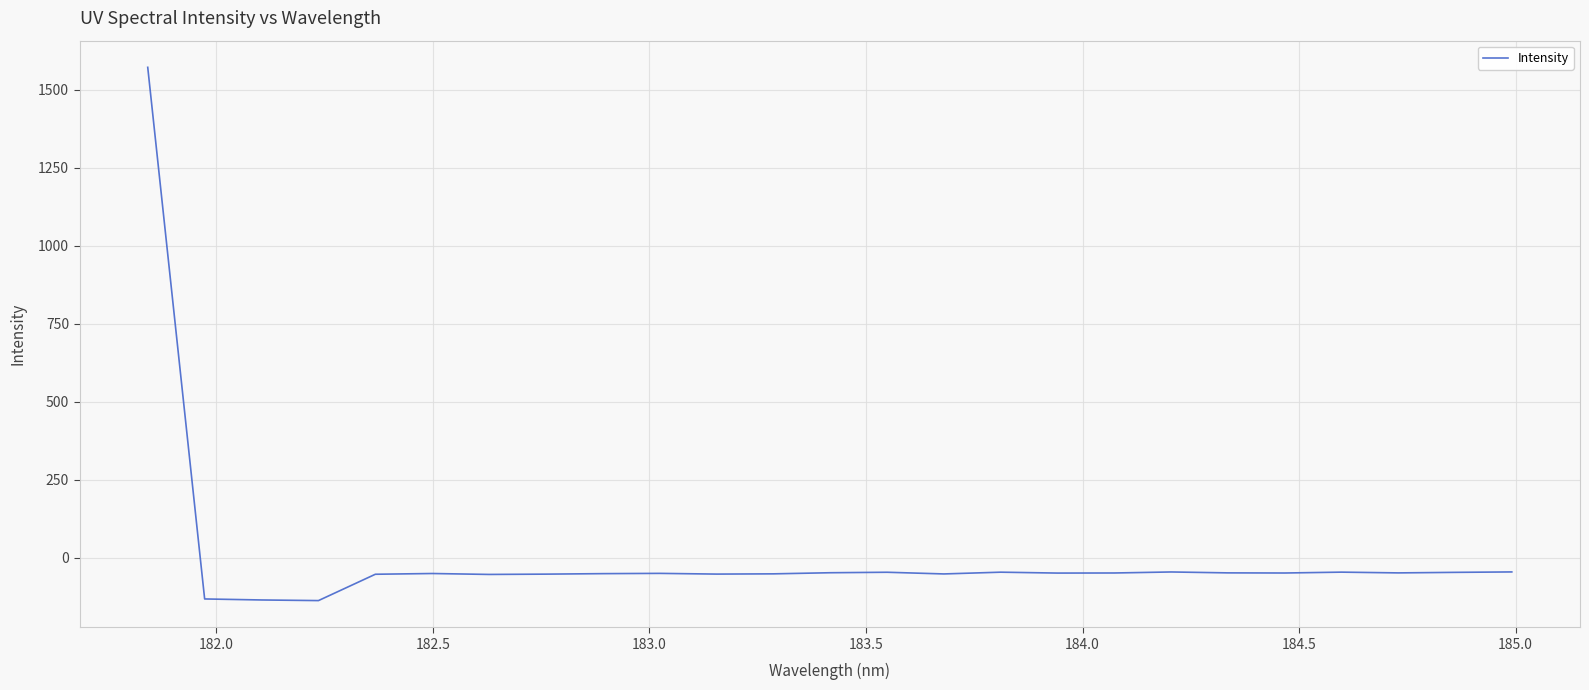

What is the greatest value displayed?

1571.2